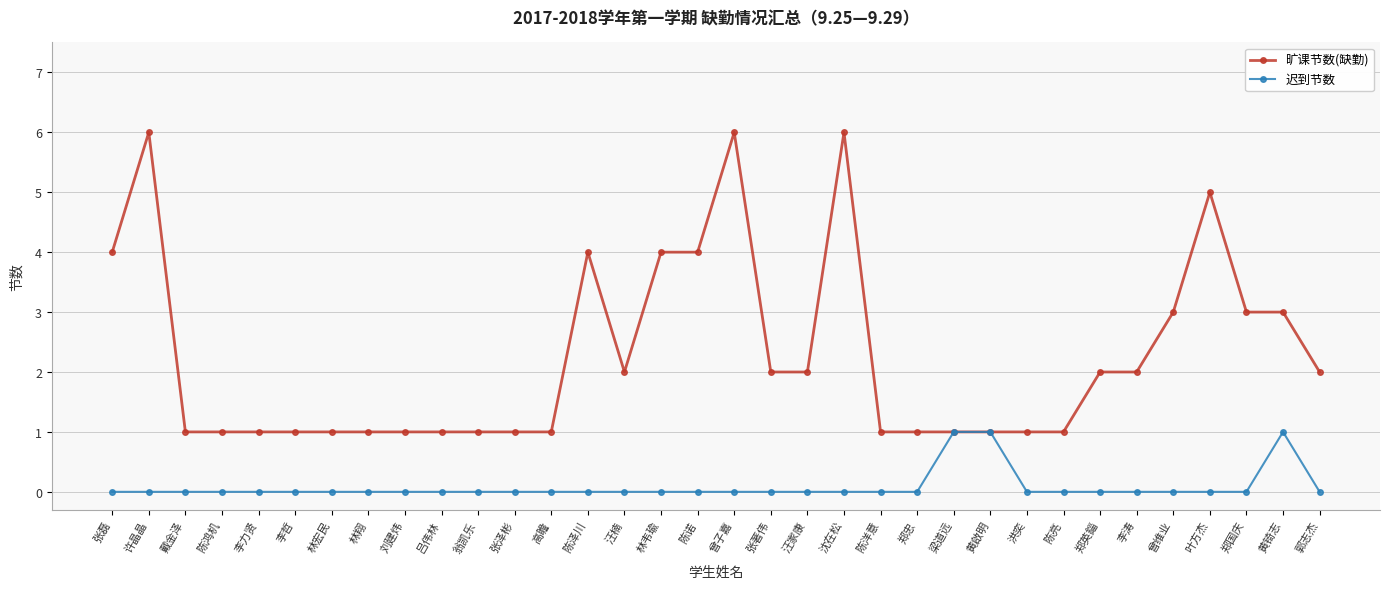

What is the approximate value of 旷课节数(缺勤) at 叶方杰?

5